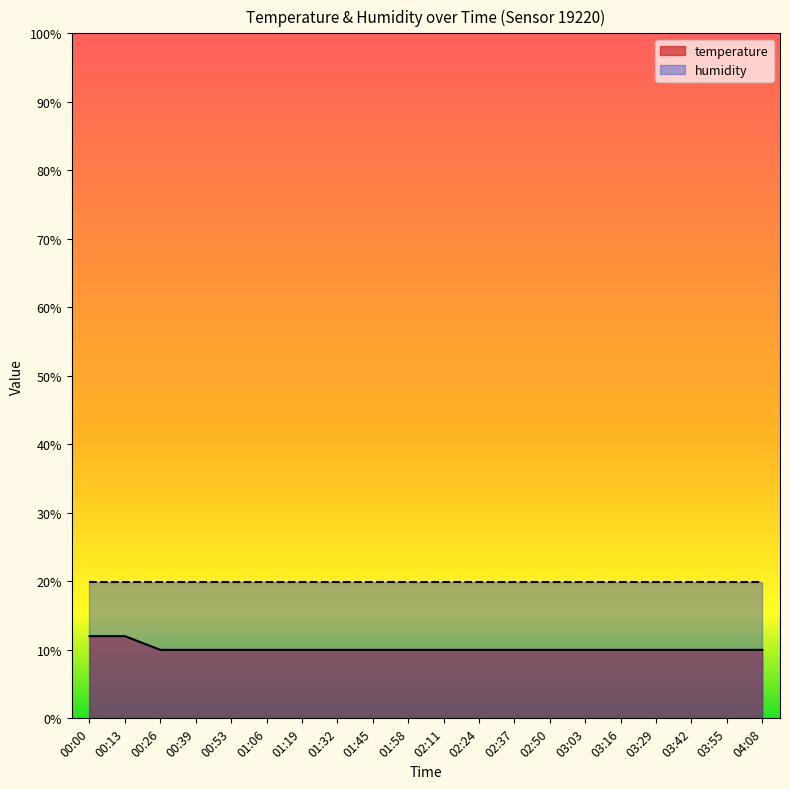

Rank the categories by value from highest to lowest.

00:00, 00:13, 00:26, 00:39, 00:53, 01:06, 01:19, 01:32, 01:45, 01:58, 02:11, 02:24, 02:37, 02:50, 03:03, 03:16, 03:29, 03:42, 03:55, 04:08